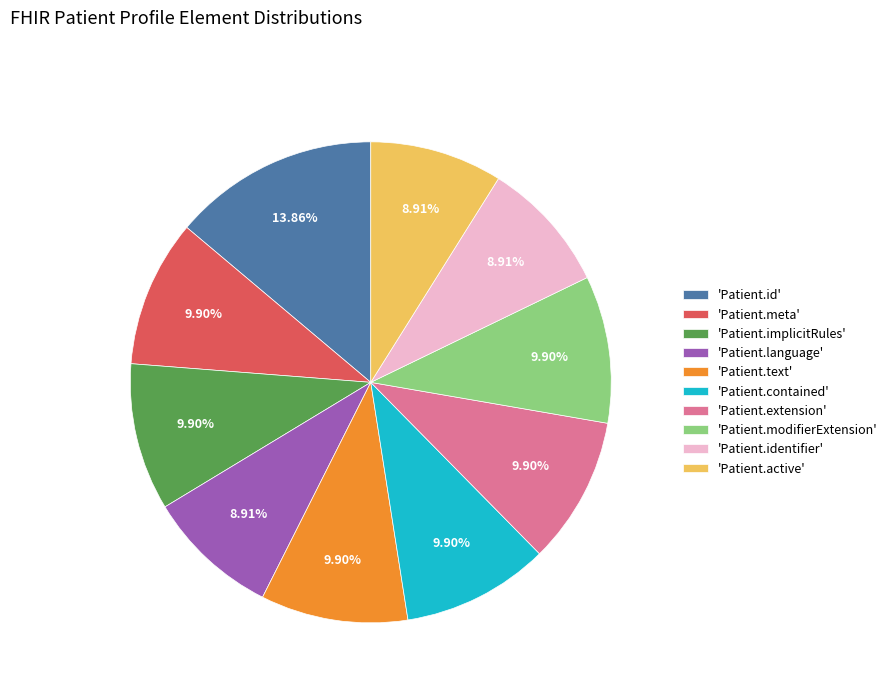

Which category has the biggest portion of the pie?

'Patient.id'